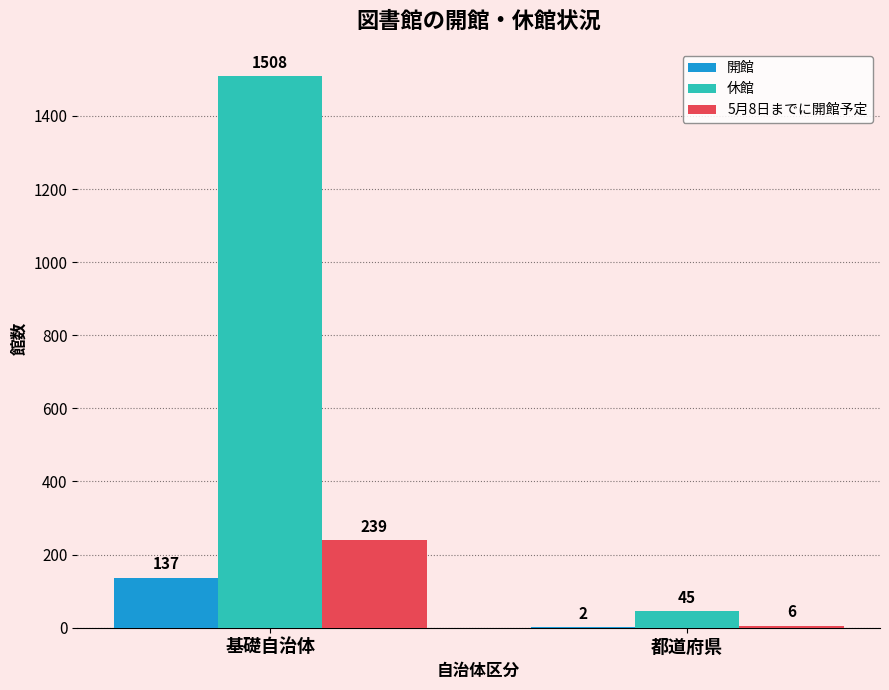

What is the sum of the 休館 values at 都道府県 and 基礎自治体?

1553